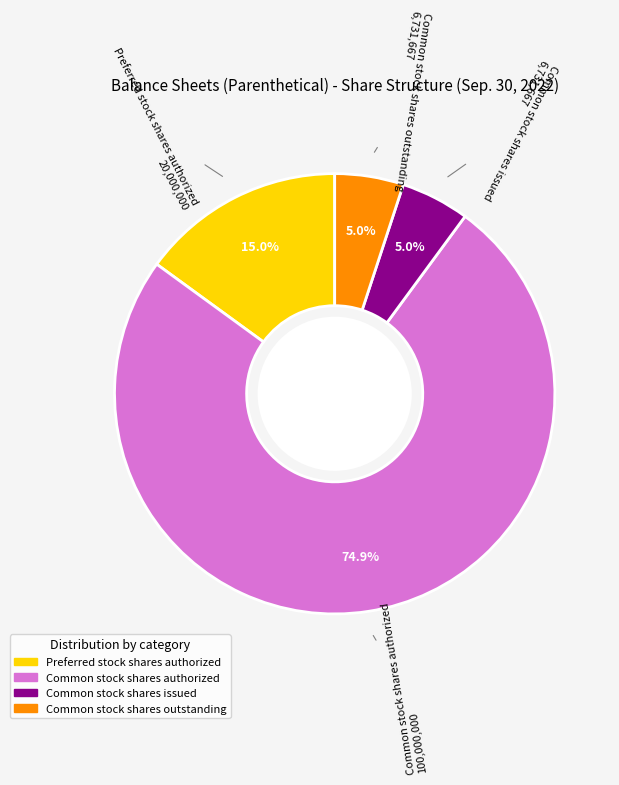

Count the number of slices in the pie.

4